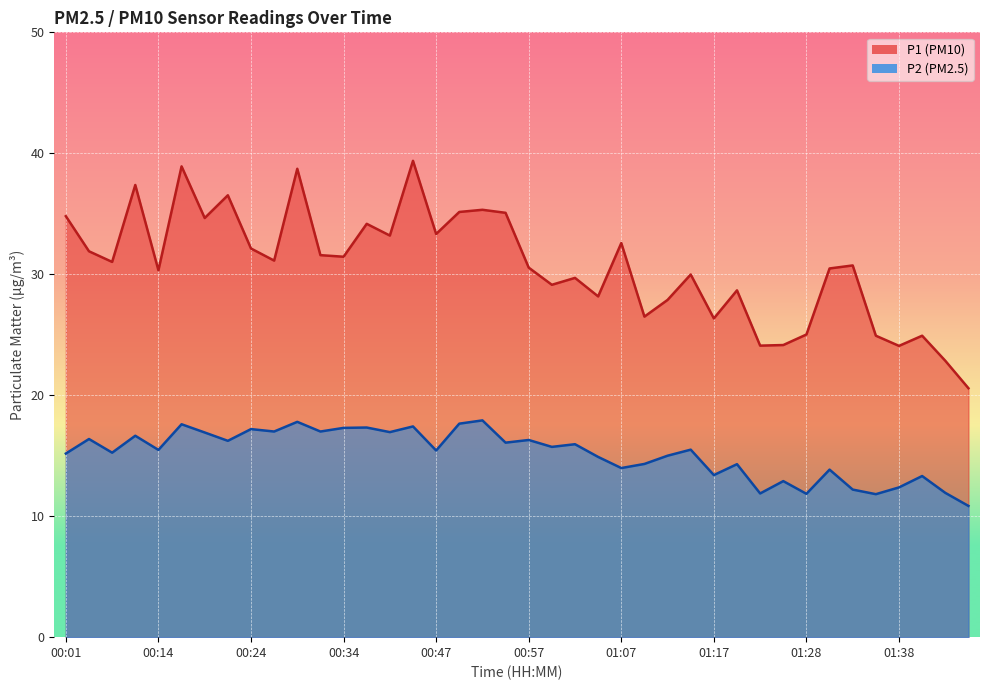

At how many categories does at least one series exceed 35?

8